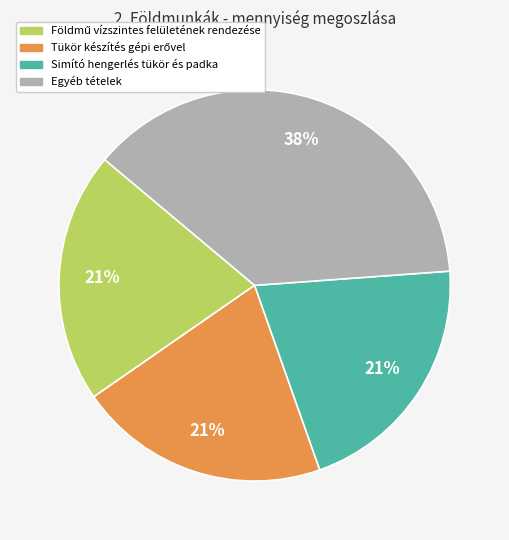

How many segments does this pie chart have?

4